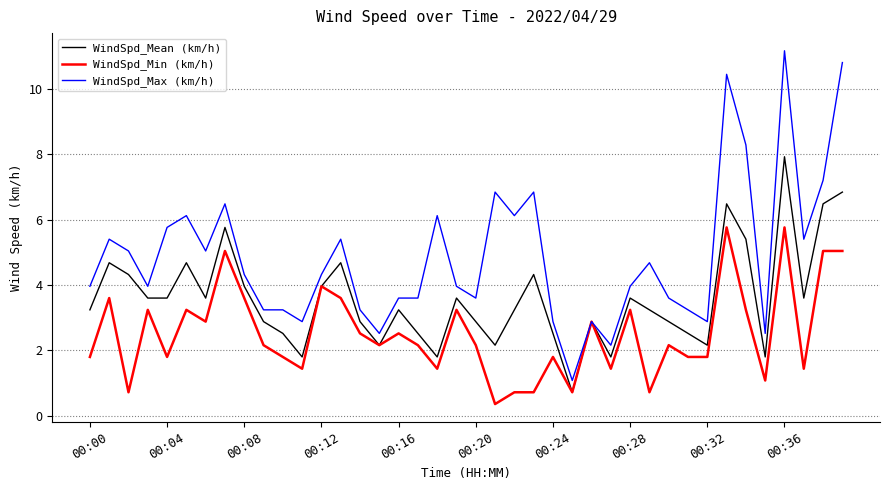

Which series has the largest range (max minus min)?

WindSpd_Max (km/h)